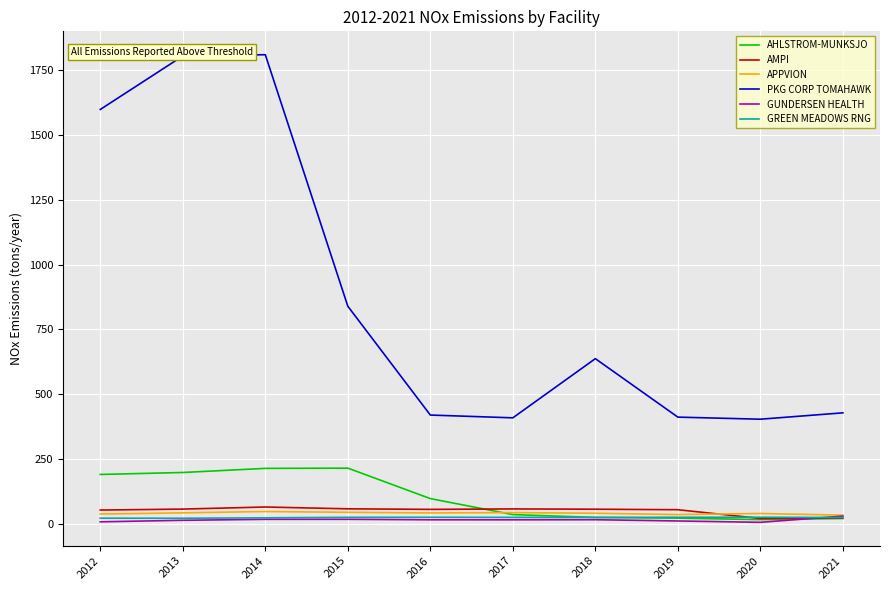

What is the maximum value for AHLSTROM-MUNKSJO?

215.5